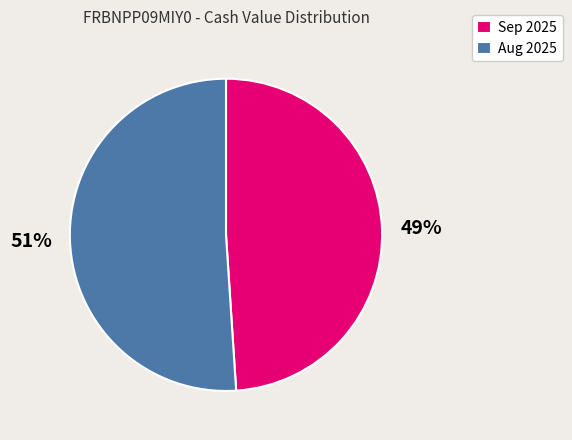

Is it true that Sep 2025 is 40% of the pie?

False